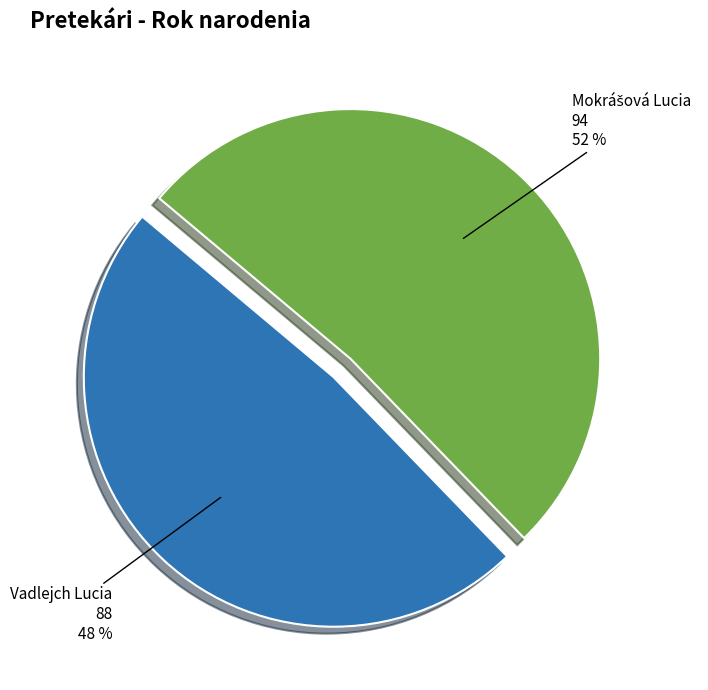

Which slice is the smallest?

Vadlejch Lucia